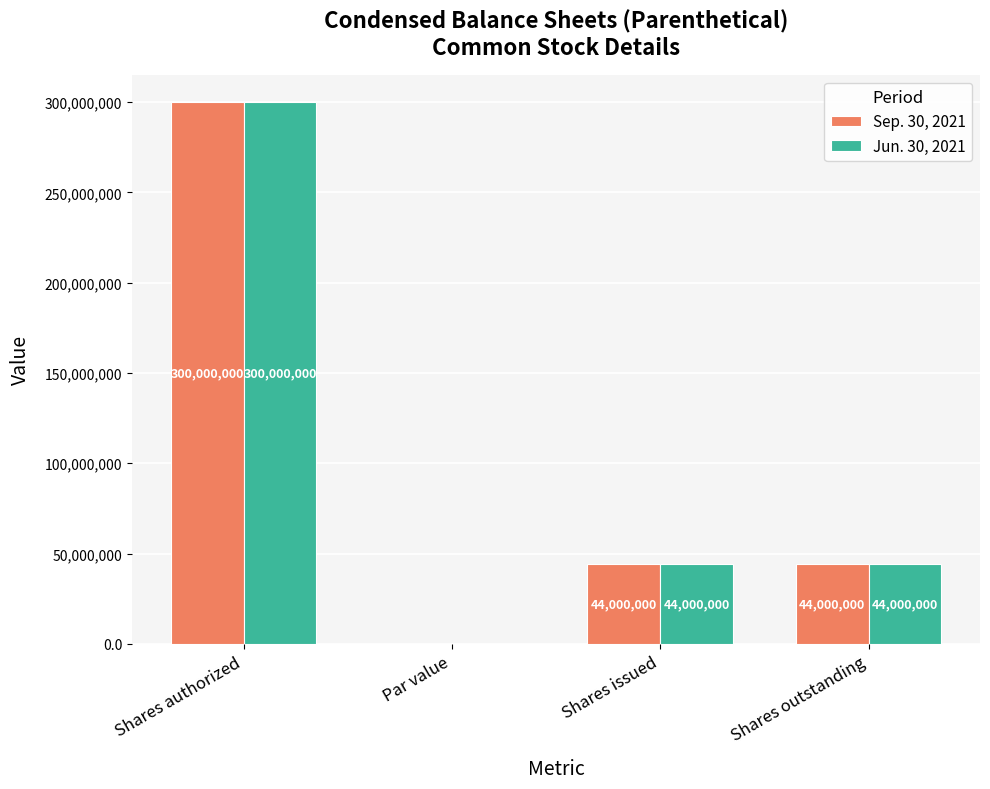

Where does the Jun. 30, 2021 series first go above 44000000?

Shares authorized